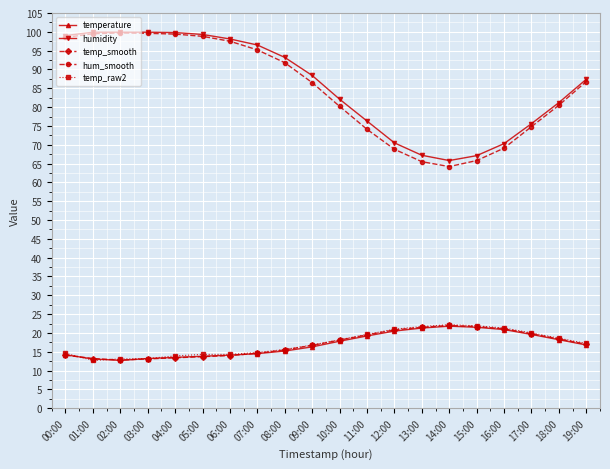

The temperature series shows 38.6 at 15:00. True or false?

False